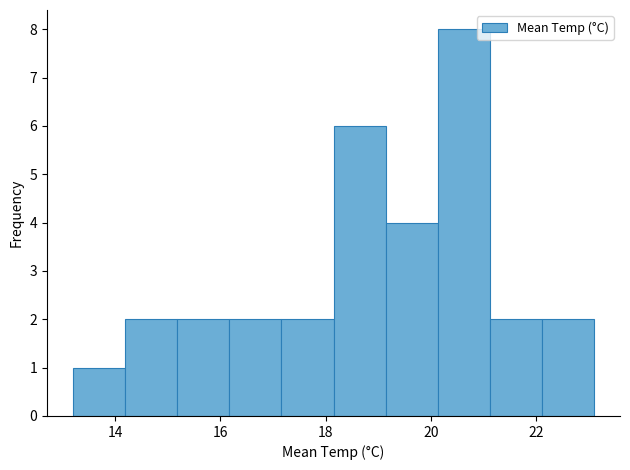

Reading left to right, transcribe this chart: for each bar, give the range it covers on the x-axis and its height. Neither the bar edges nor the heights are printed on the chart, so give them approximately, as read against the axes.

13.2 to 14.2: 1
14.2 to 15.2: 2
15.2 to 16.2: 2
16.2 to 17.2: 2
17.2 to 18.2: 2
18.2 to 19.2: 6
19.2 to 20.2: 4
20.2 to 21.2: 8
21.2 to 22.2: 2
22.2 to 23.2: 2